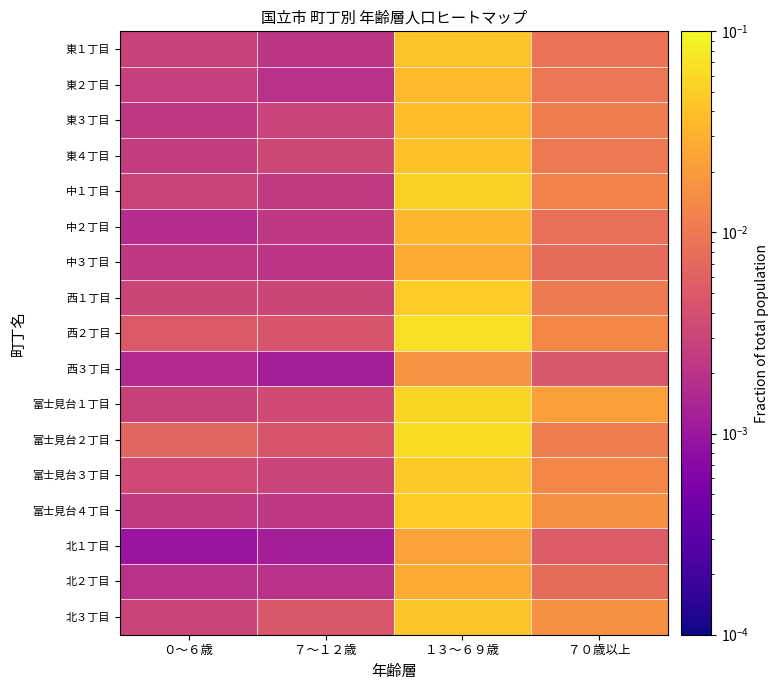

How many distinct data groups are displayed?

17